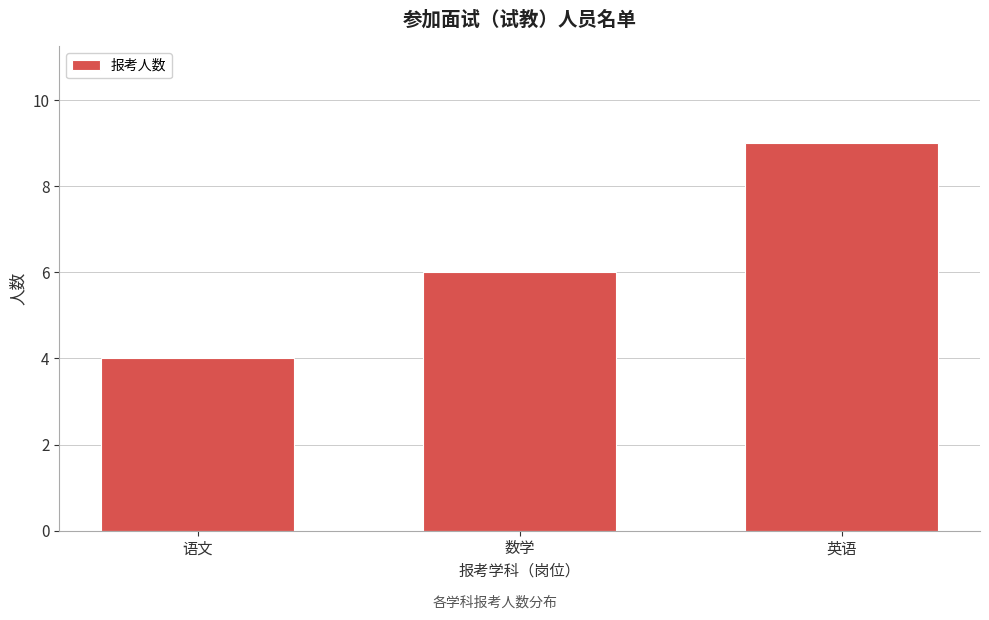

Reading left to right, extract all data points from this chart.

4	6	9